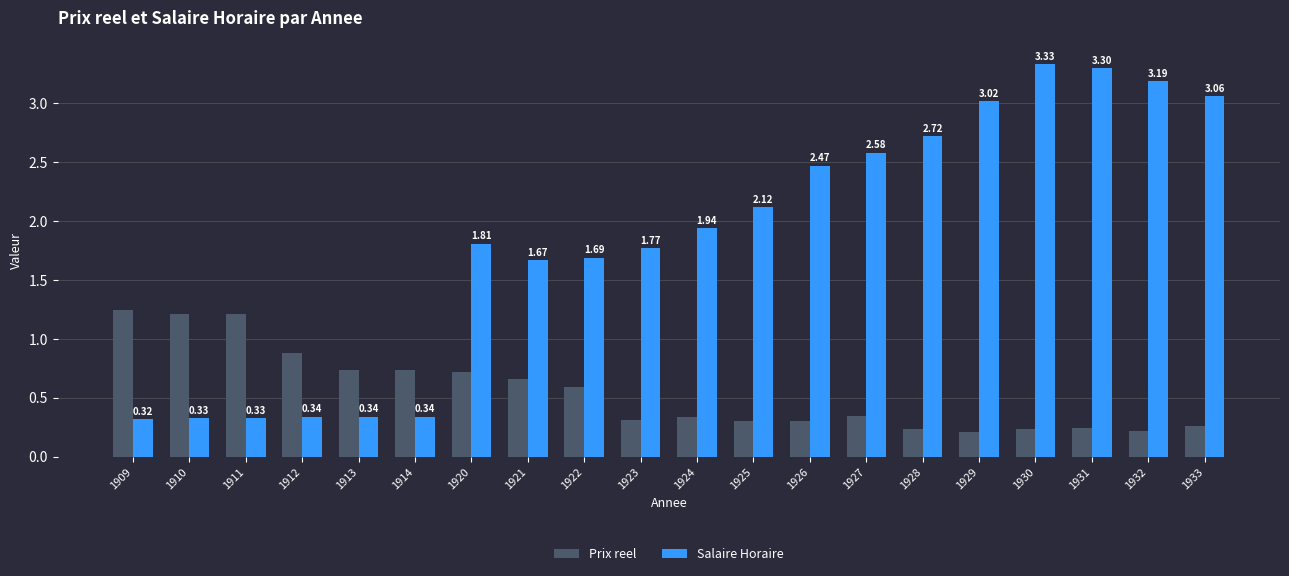

At how many categories does at least one series exceed 1?

17